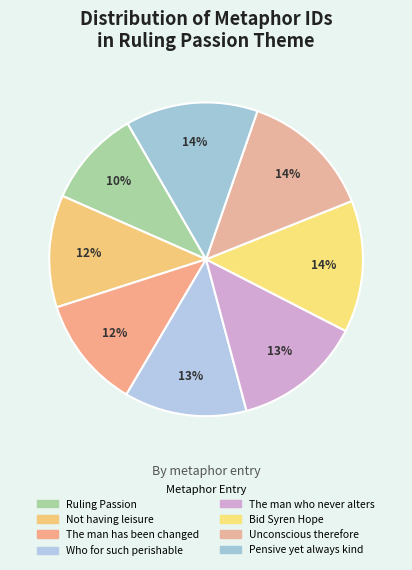

What is the largest slice in the pie chart?

Pensive yet always kind